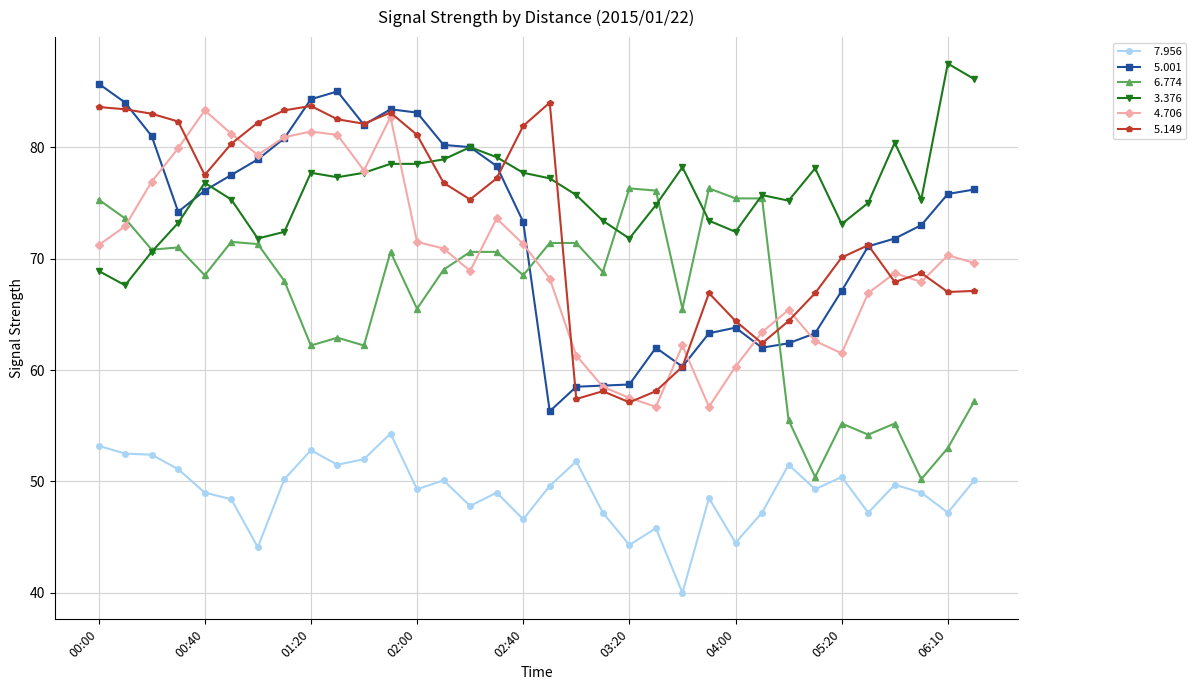

What is the greatest value displayed?

87.5